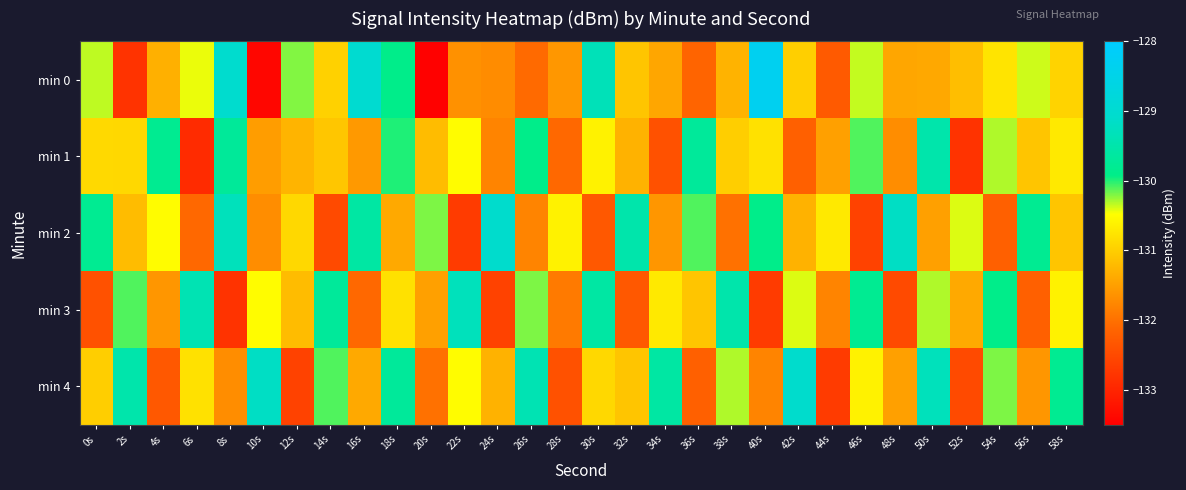

Which series has the largest range (max minus min)?

min 0